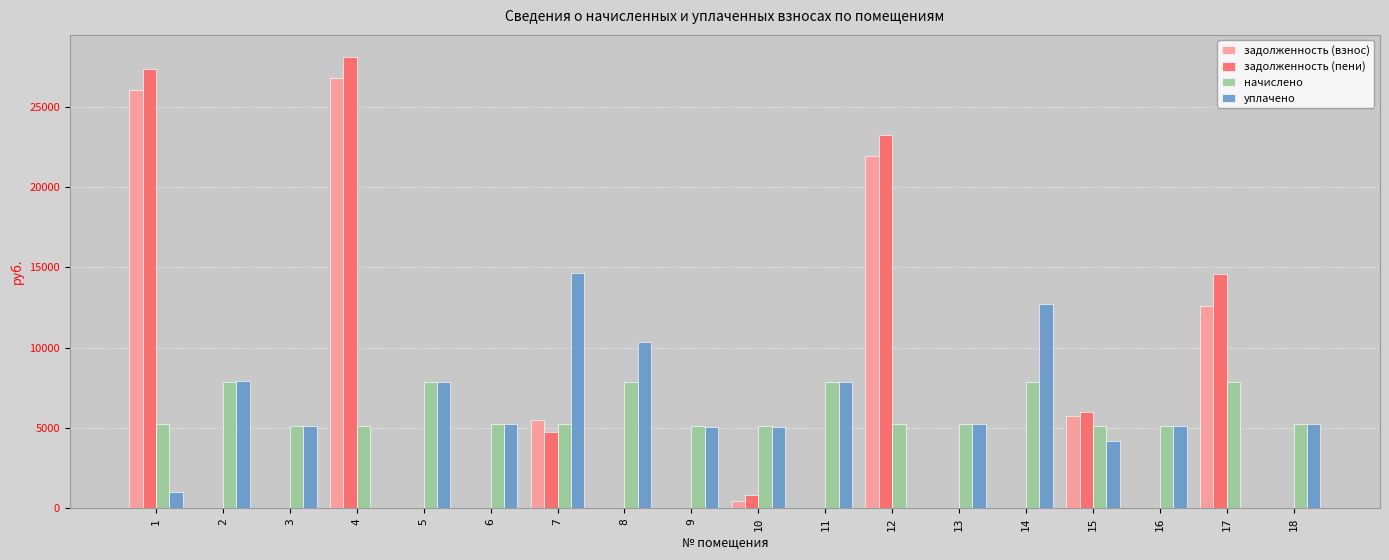

What is the sum of all уплачено values?

102557.0